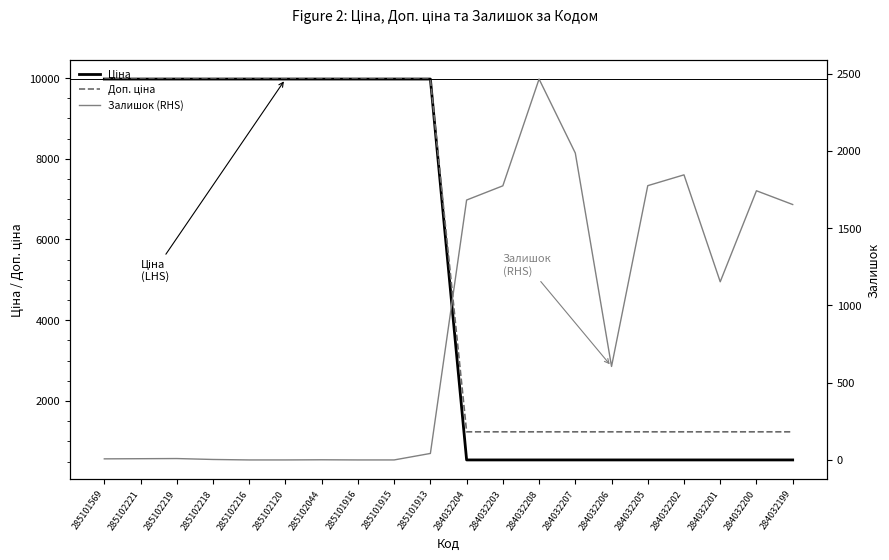

True or false: Залишок (RHS) has a value of 2988.4 at 284032207.

False